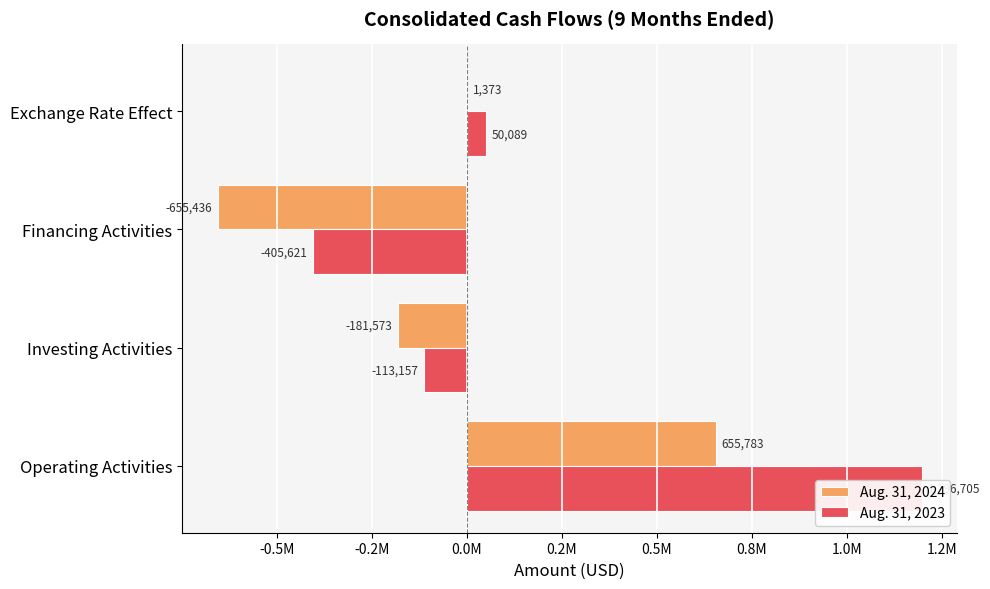

How many data points in Aug. 31, 2024 are less than 1373?

2